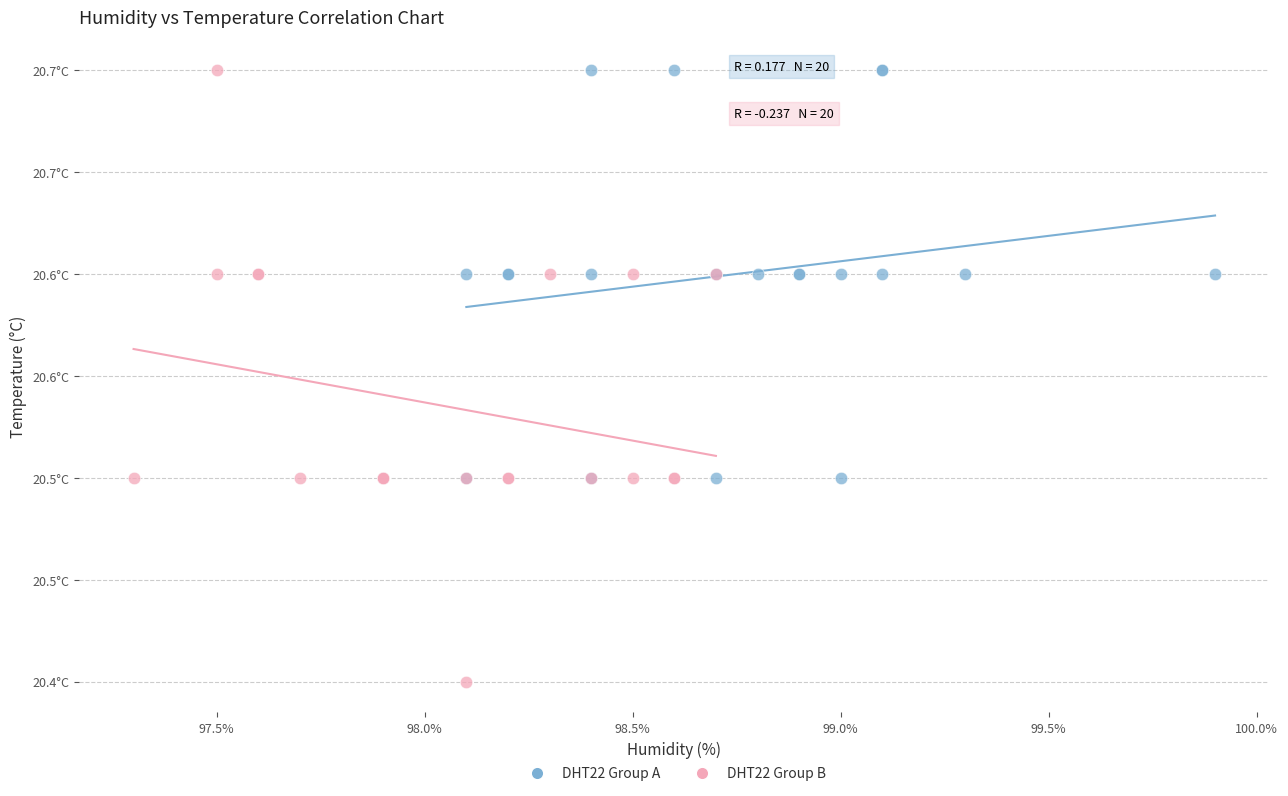

What are all the series names shown in the legend?

DHT22 Group A, DHT22 Group B